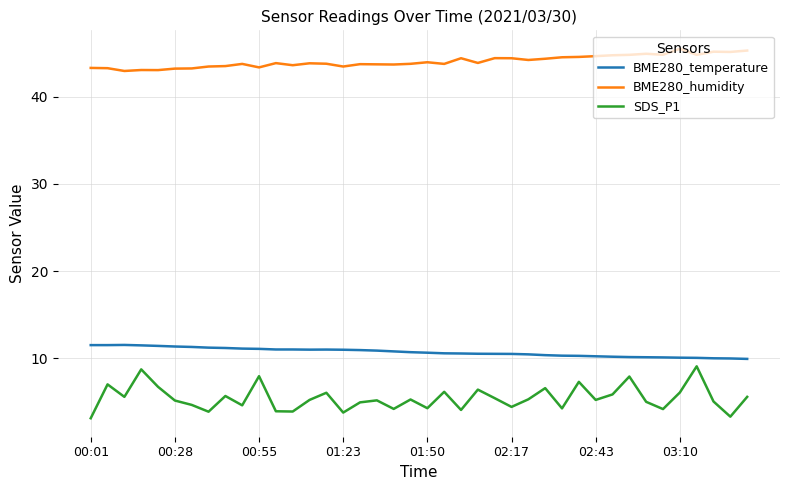

What is the greatest value displayed?

45.5